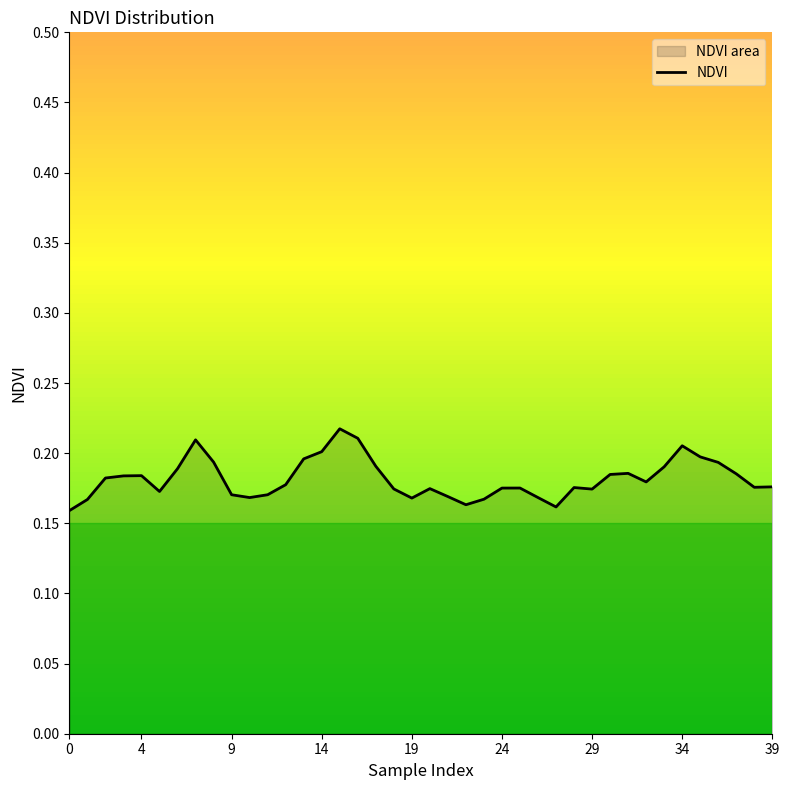

The chart shows a value of 0.2 at 31. True or false?

True